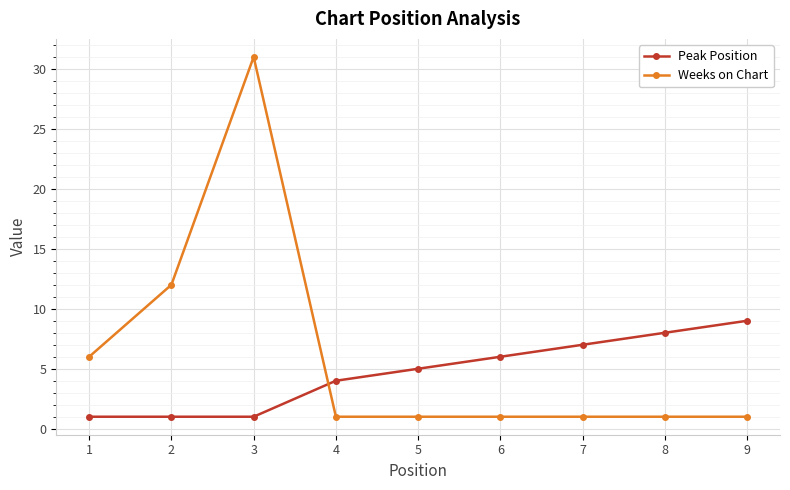

Which series changed the most between 4 and 8?

Peak Position